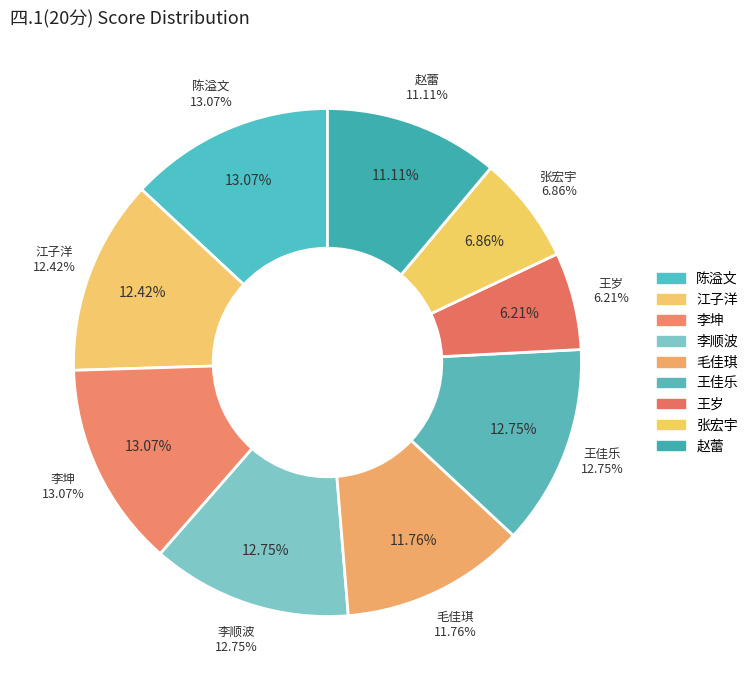

To the nearest percent, what percentage of the pie is 毛佳琪?

12%